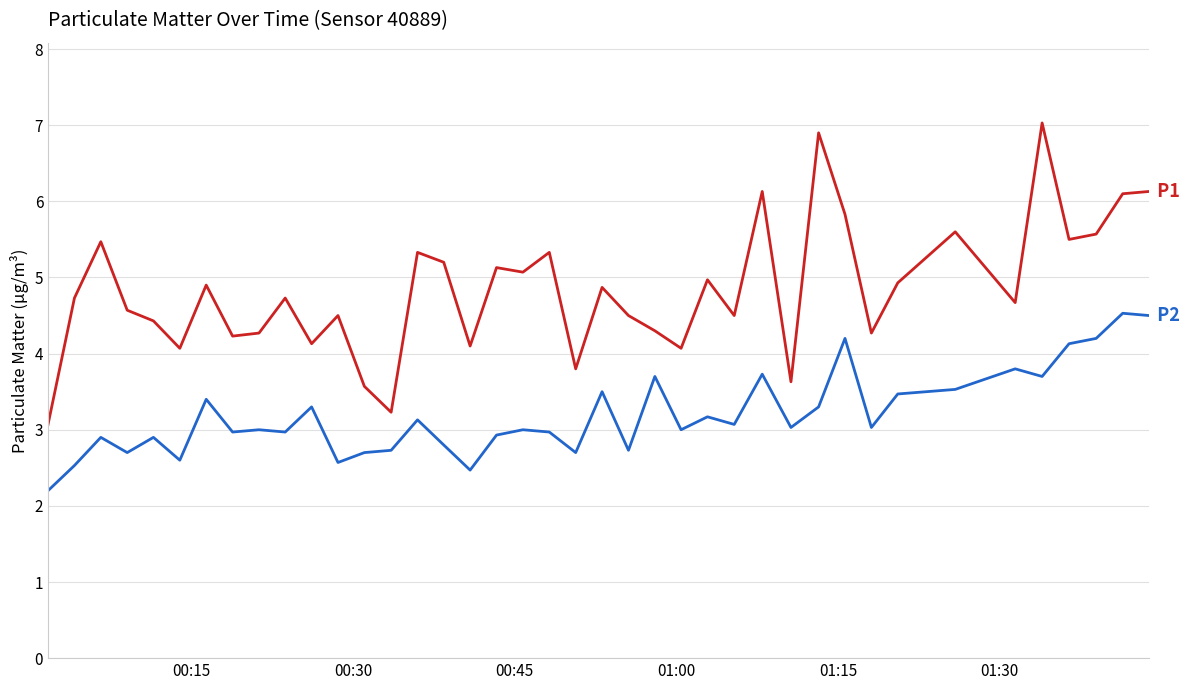

What is the minimum value shown in the chart?

2.2